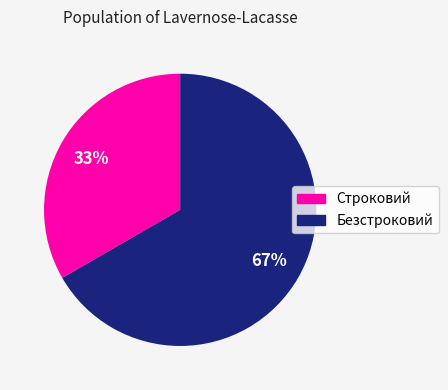

Which slice is the largest?

Безстроковий